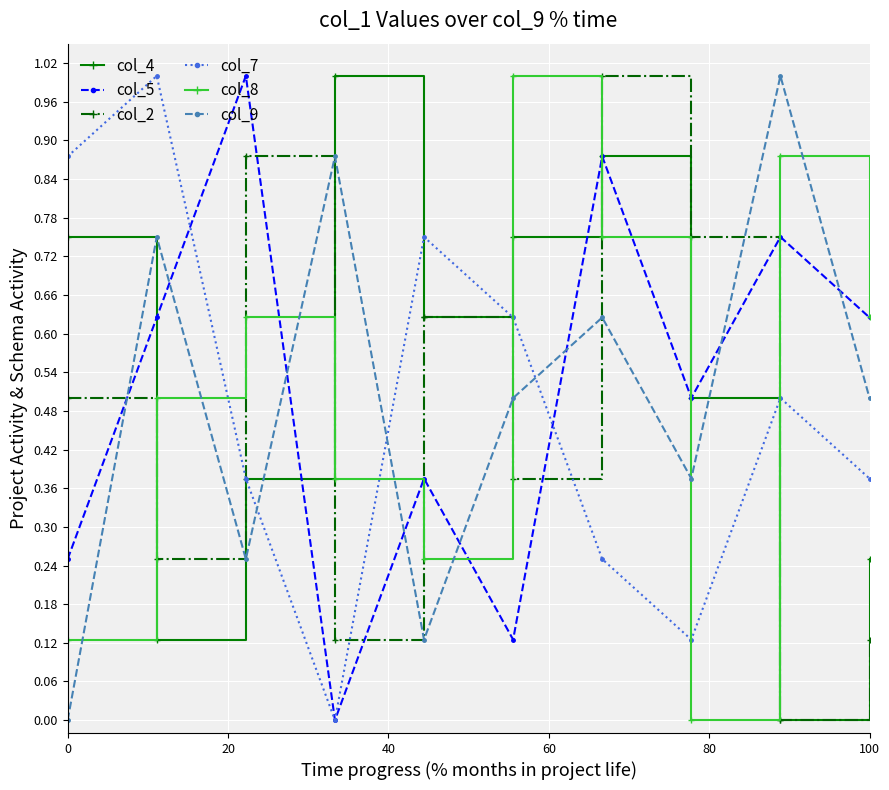

True or false: col_8 and col_4 intersect in this chart.

True